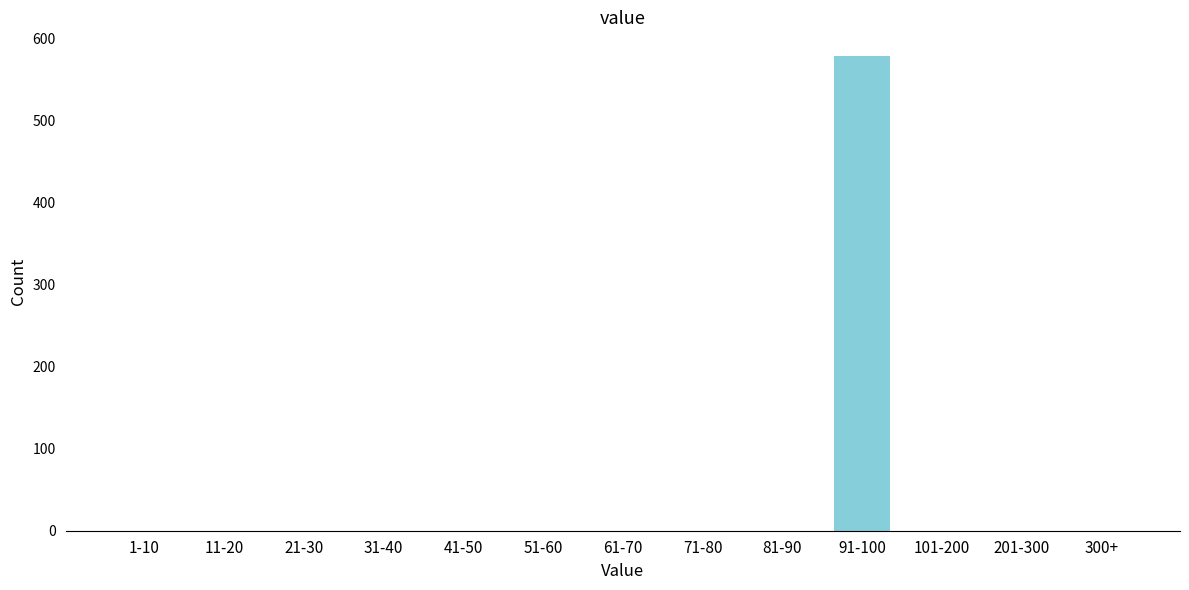

Reading right to left, list all the values displayed in this chart.

300+=0	201-300=0	101-200=0	91-100=579	81-90=0	71-80=0	61-70=0	51-60=0	41-50=0	31-40=0	21-30=0	11-20=0	1-10=0